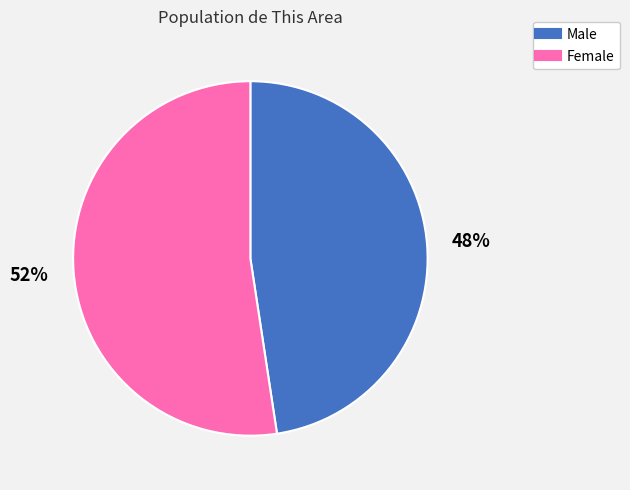

What percentage is the Male slice, to the nearest percent?

48%